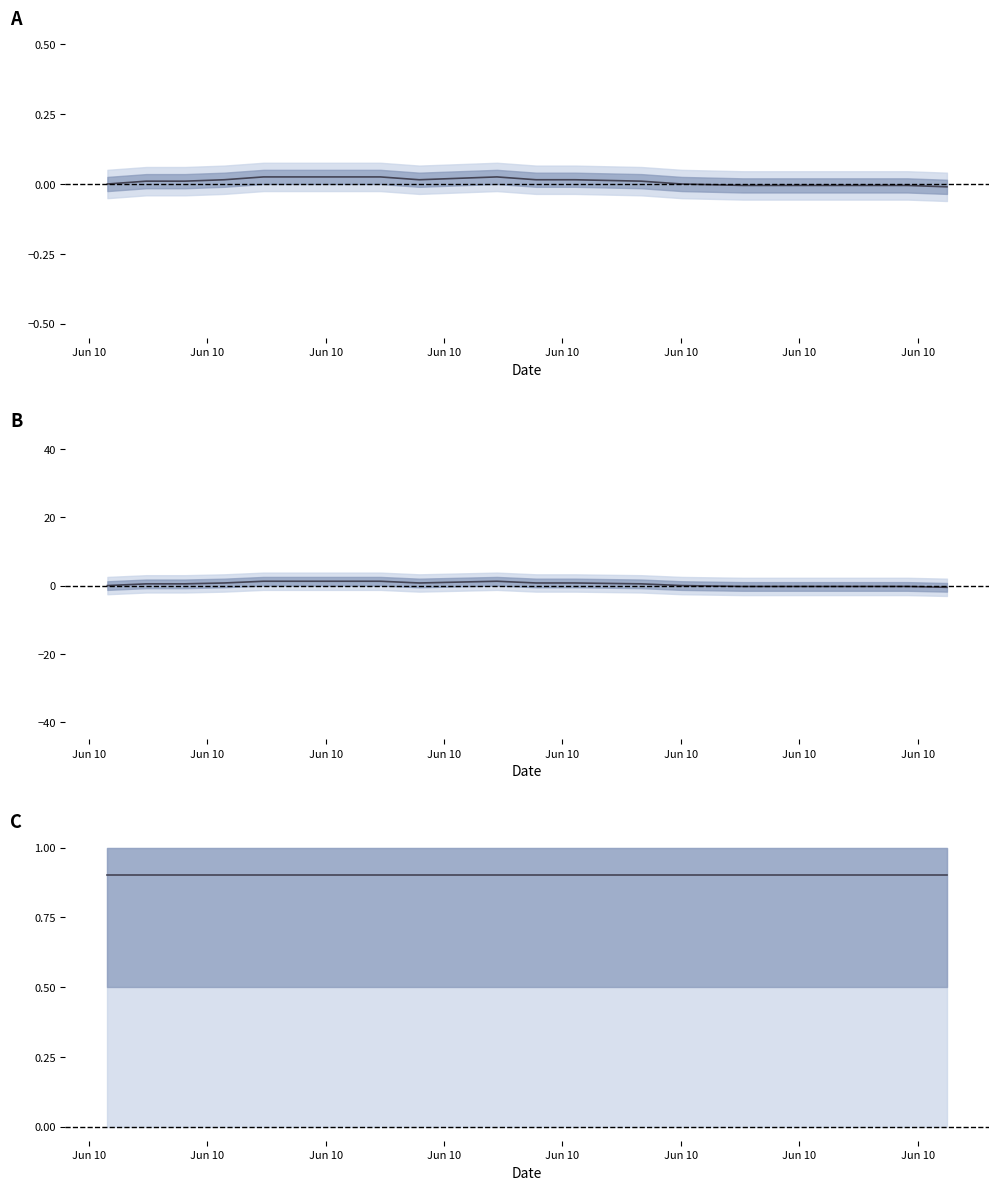

At which category does the chart reach its peak across all series?

Jun 10